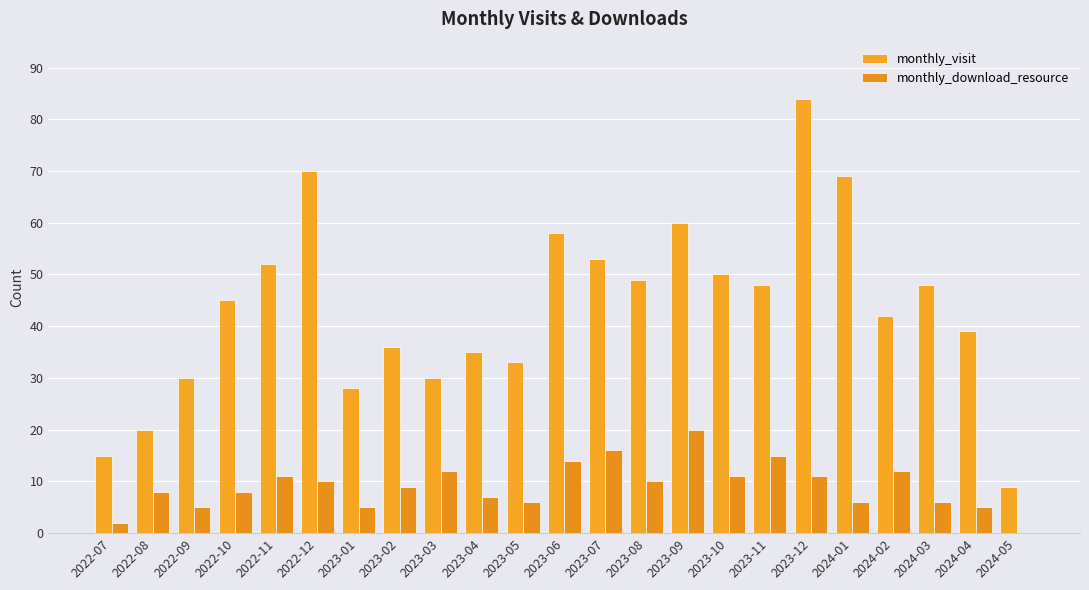

At 2024-02, list the series in order from smallest to largest.

monthly_download_resource, monthly_visit